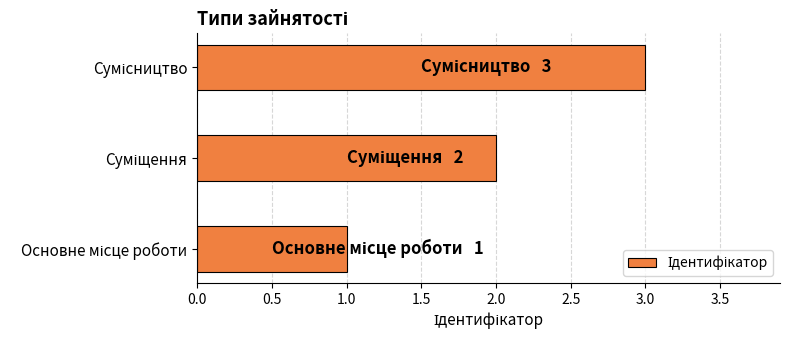

How many bars are there in total?

3